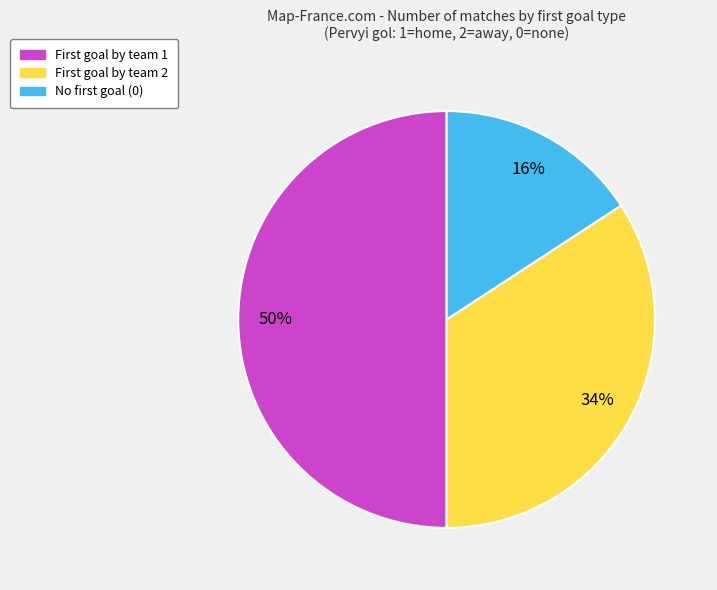

To the nearest percent, what is the difference between the largest and smallest slice percentages?

34%